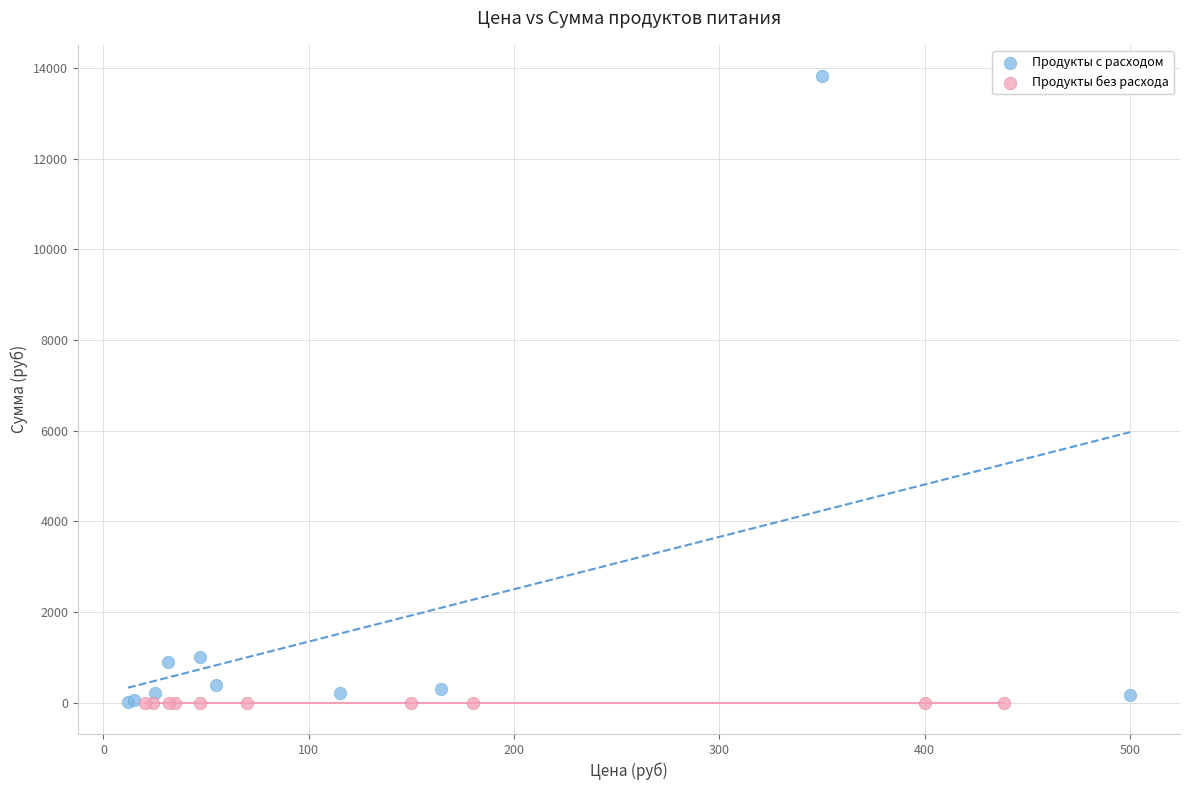

Which series contains the highest Y value?

Продукты с расходом